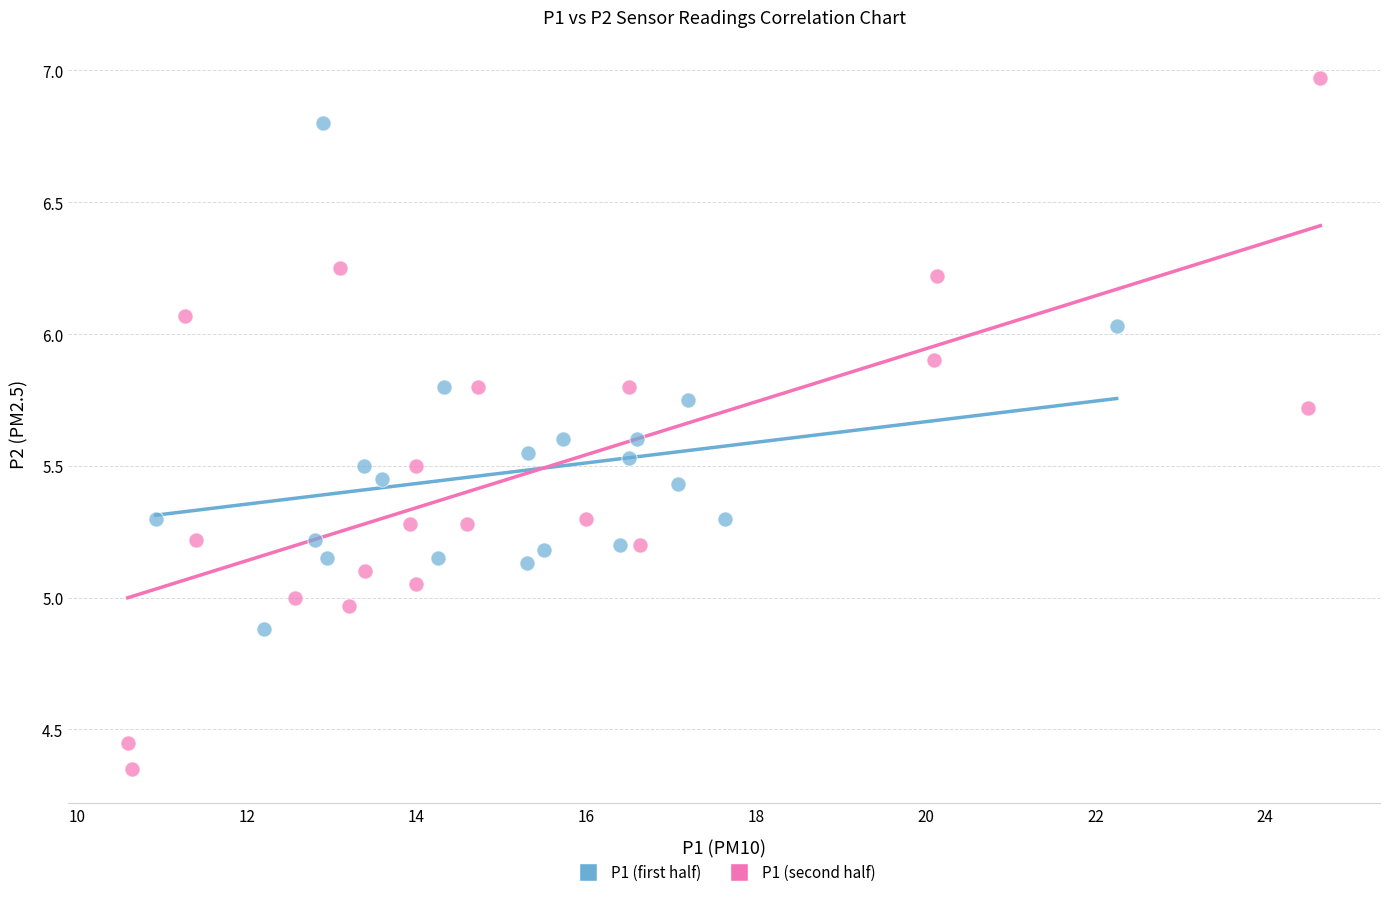

What are all the series names shown in the legend?

P1 (first half), P1 (second half)